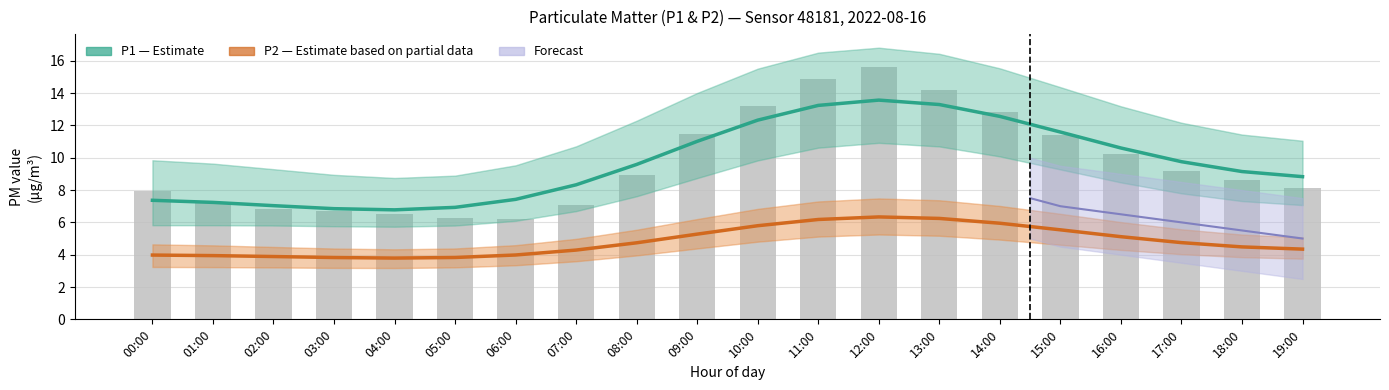

The value of P2 (Estimate based on partial data) at 06:00 is 6.4. True or false?

False